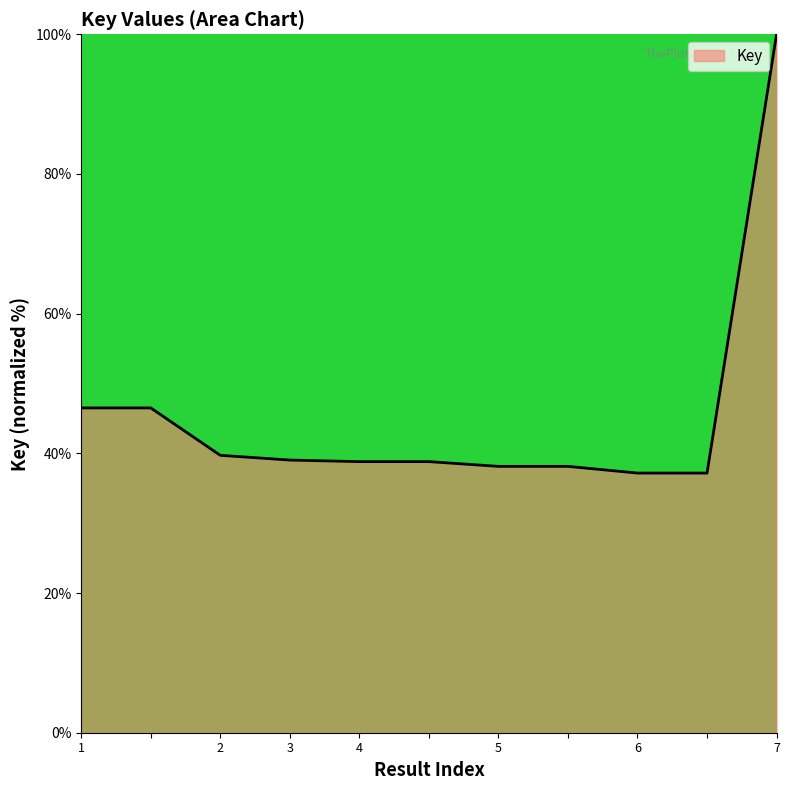

What is the minimum value shown in the chart?

37.2